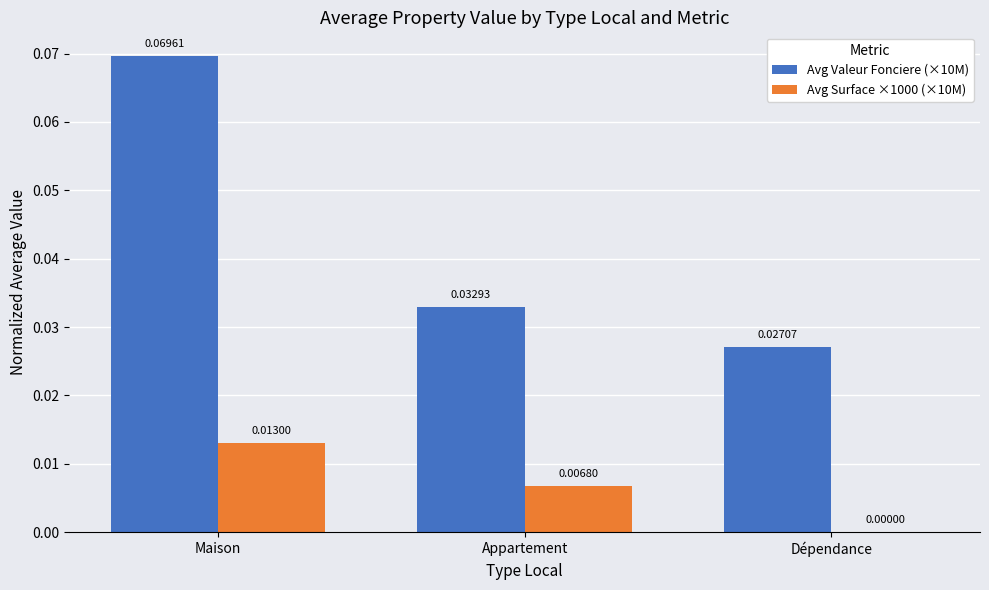

Which series has the largest range (max minus min)?

Avg Valeur Fonciere (×10M)